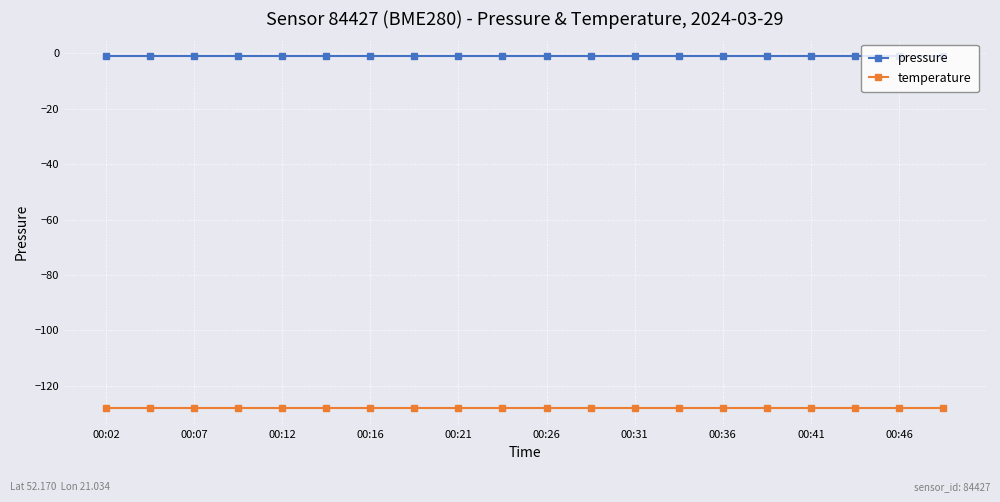

Which series has the largest total across all categories?

pressure